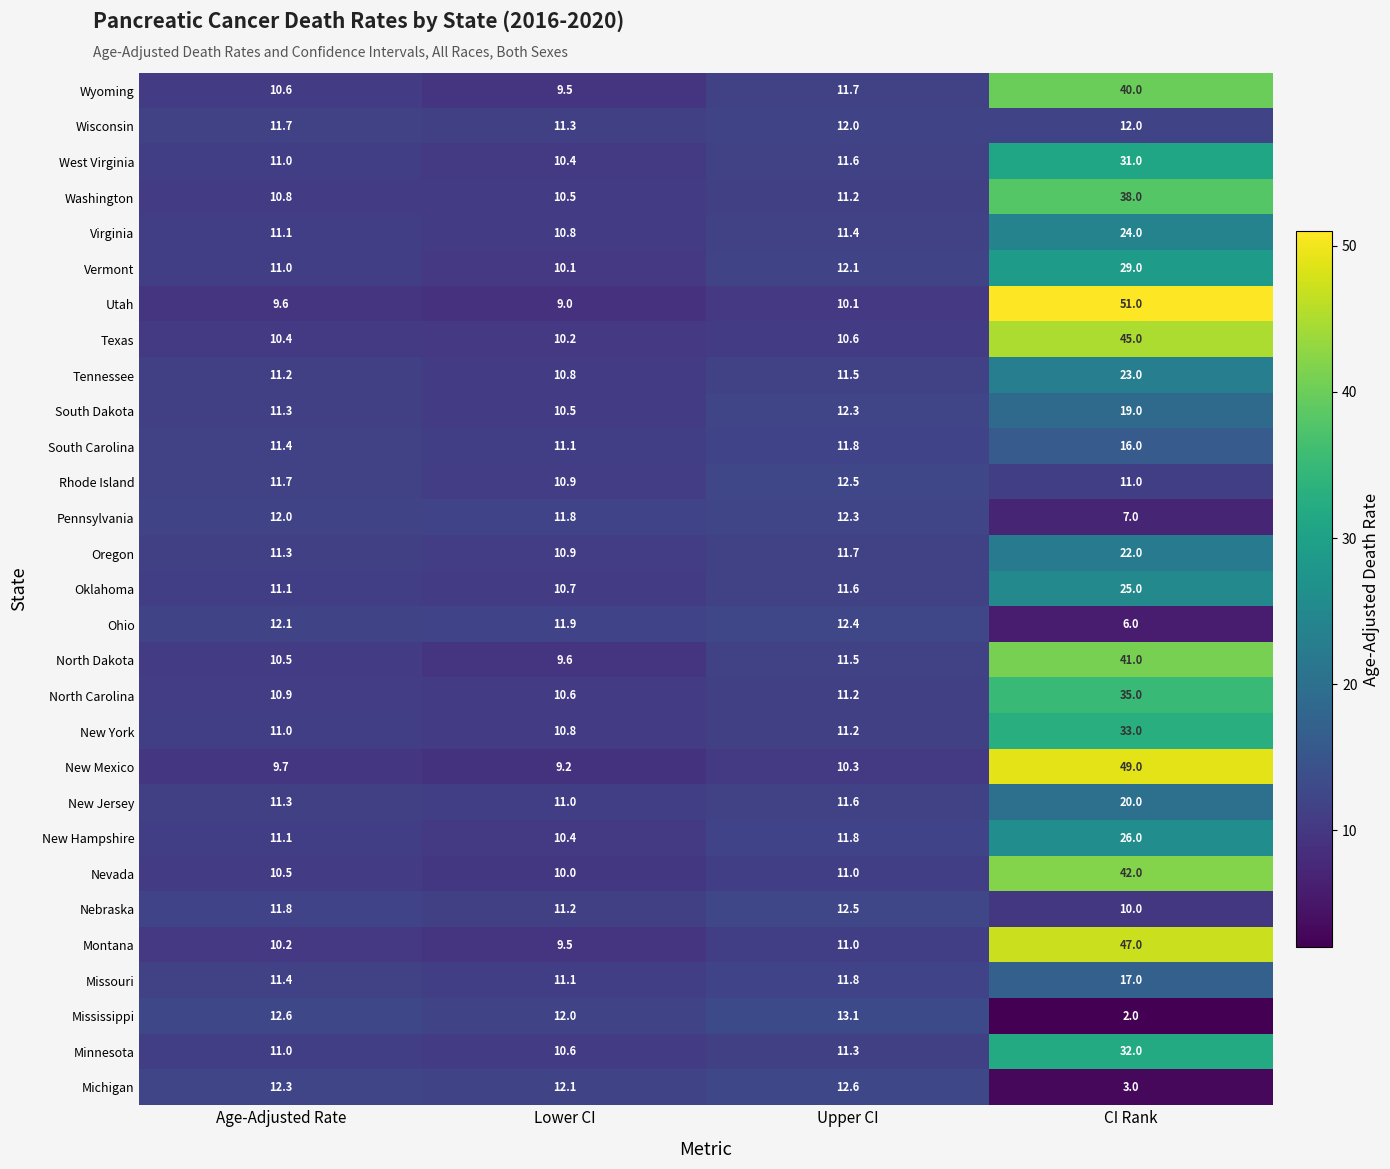

List the labels in order of Oklahoma value, largest first.

CI Rank, Upper CI, Age-Adjusted Rate, Lower CI